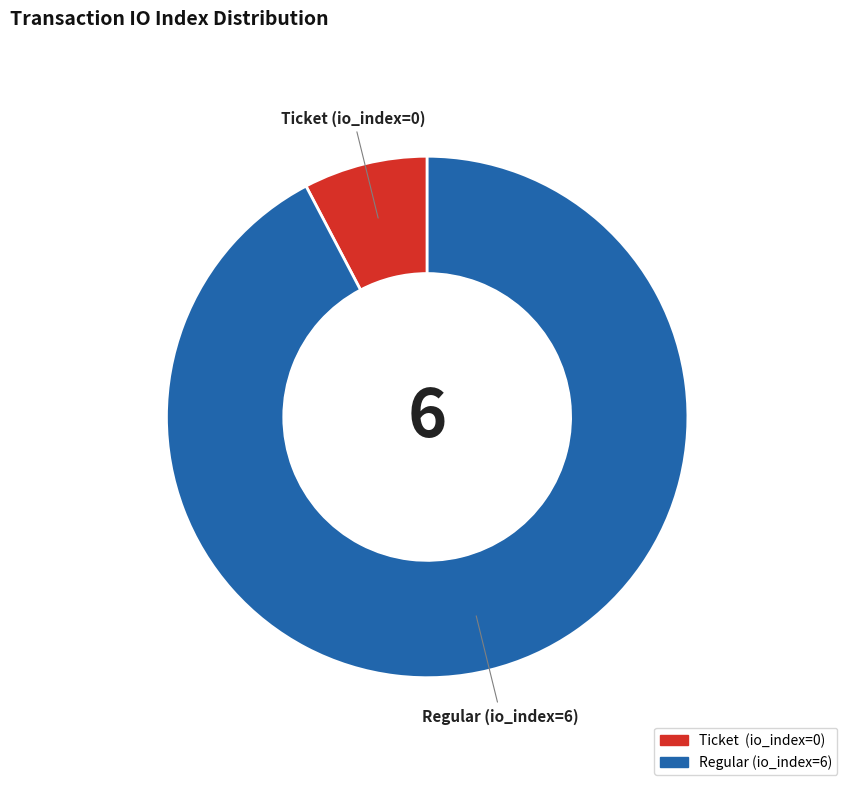

Does any single category account for the majority?

Yes